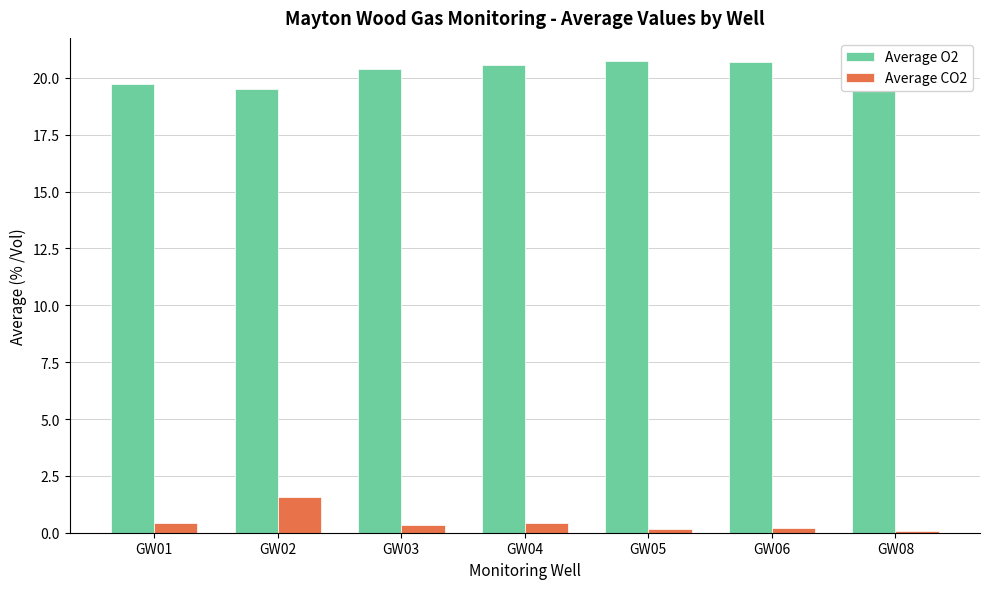

Which series has the largest total across all categories?

Average O2